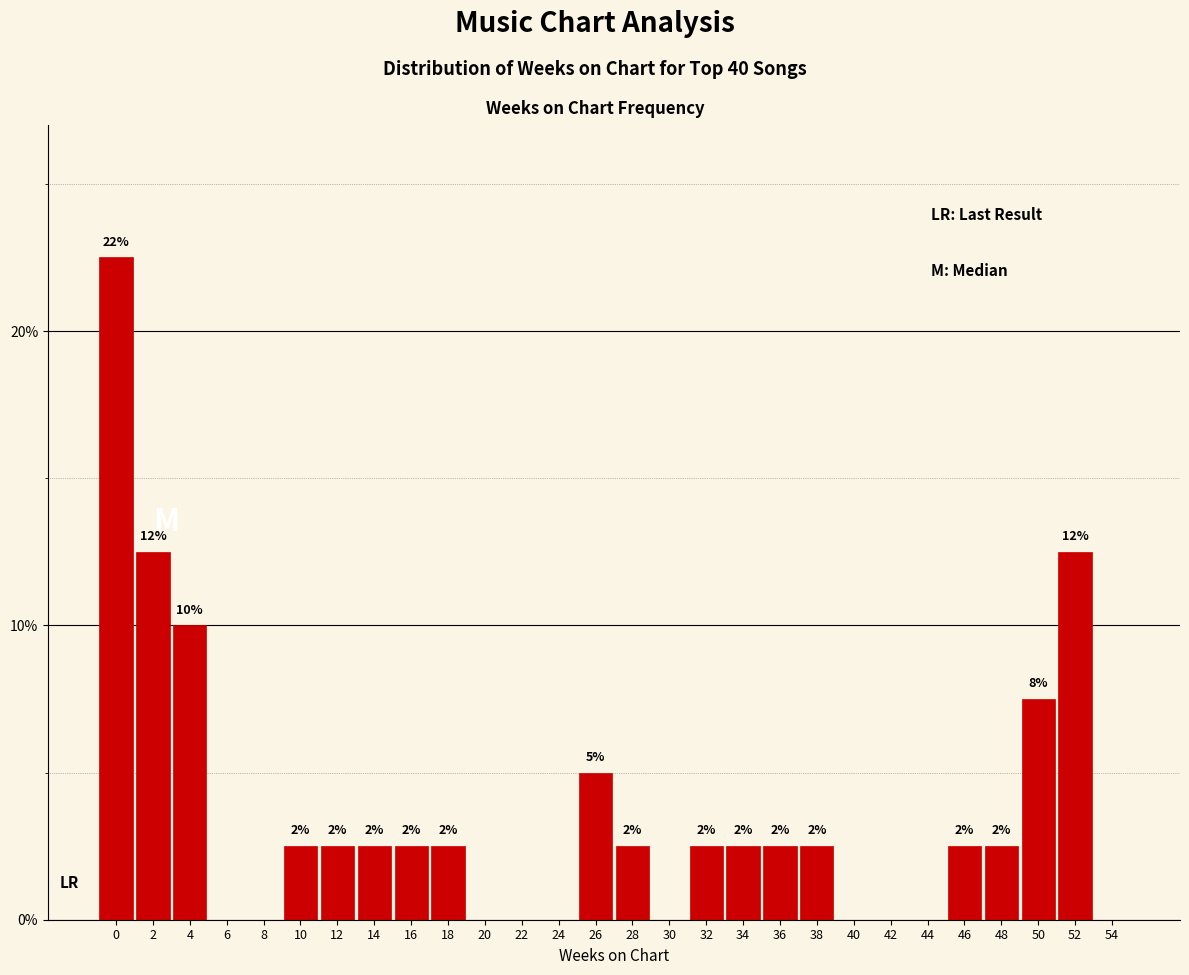

Rank the categories by value from lowest to highest.

6, 8, 20, 22, 24, 30, 40, 42, 44, 54, 10, 12, 14, 16, 18, 28, 32, 34, 36, 38, 46, 48, 26, 50, 4, 2, 52, 0